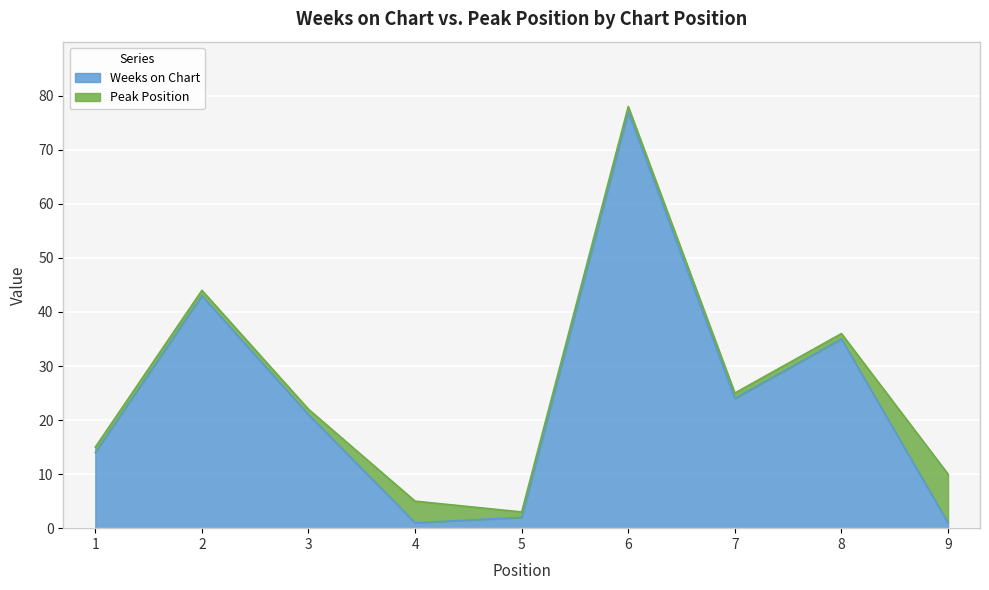

How many points are higher than both their immediate neighbors (excluding endpoints)?

3